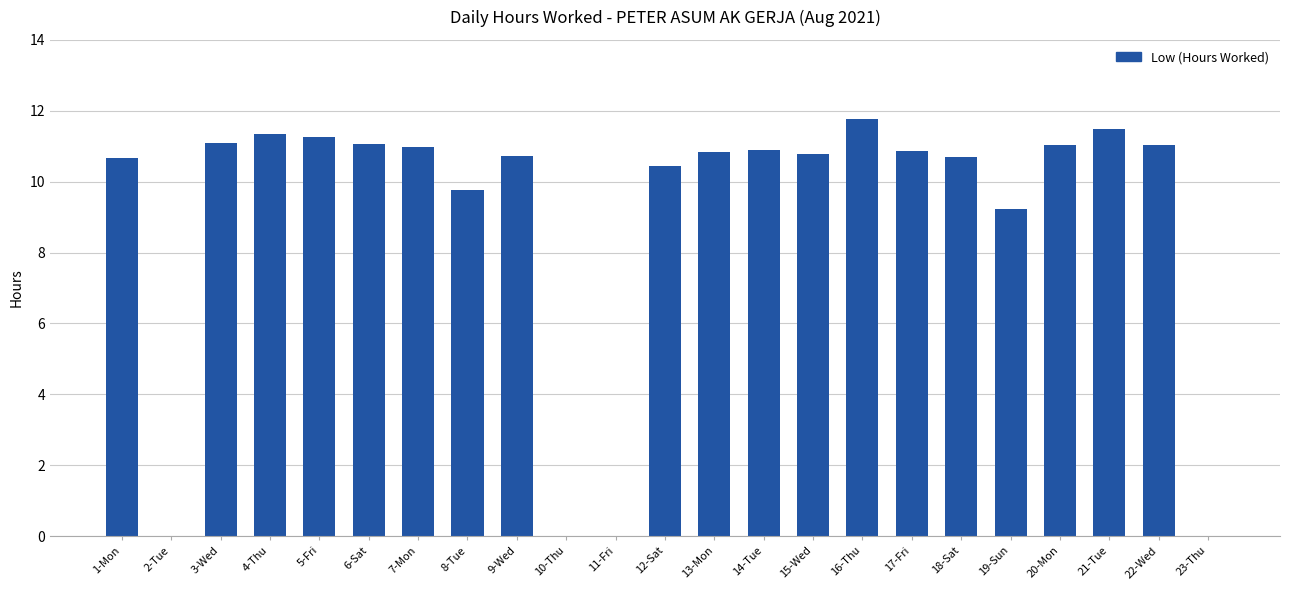

Where does the data first go above 10?

1-Mon